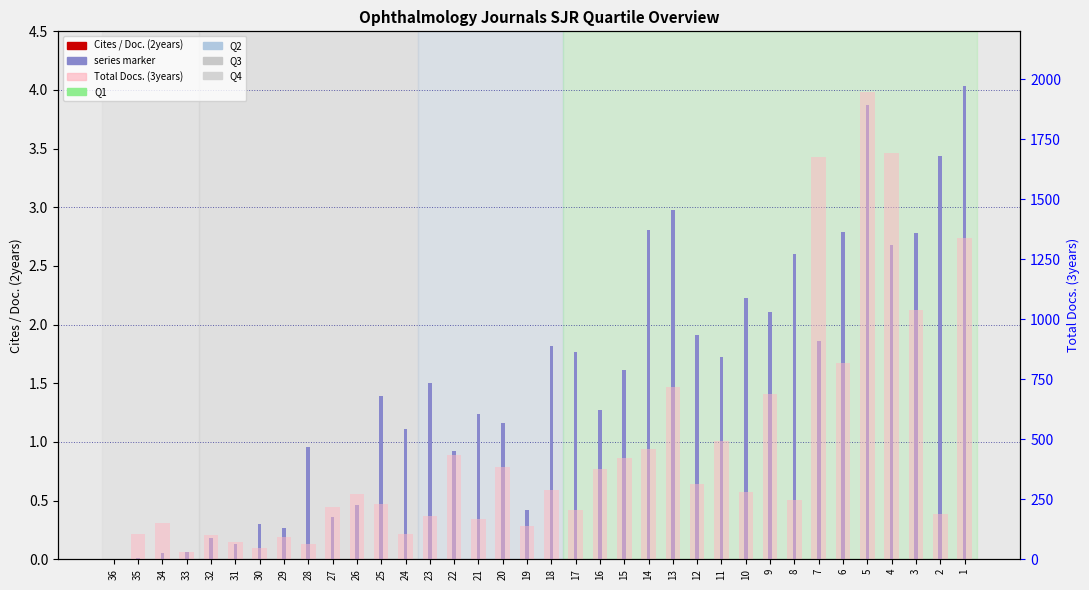

How many bars are there in total?

72